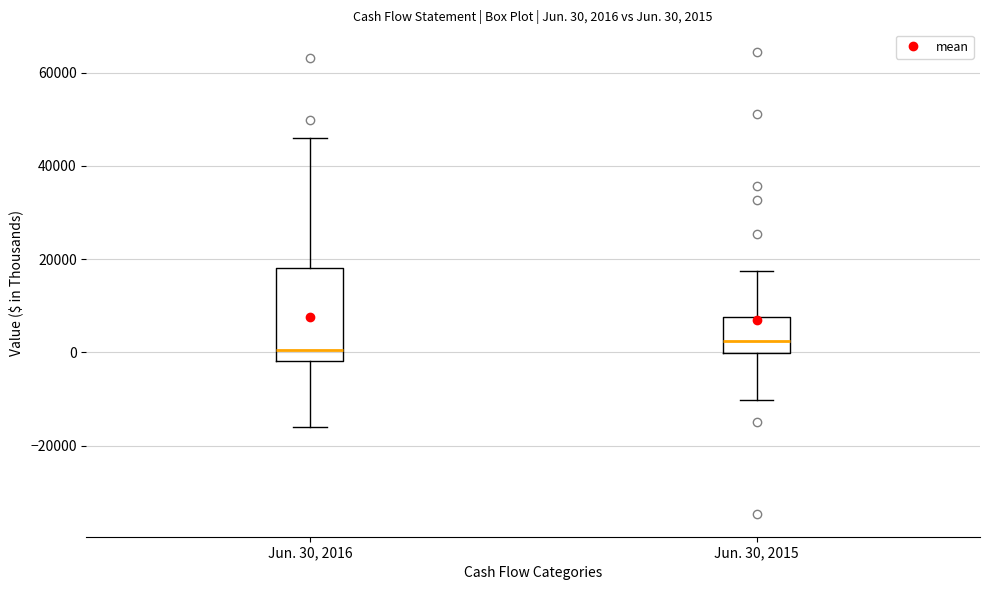

Which box is the tallest, from its lower edge to its upper edge?

Jun. 30, 2016